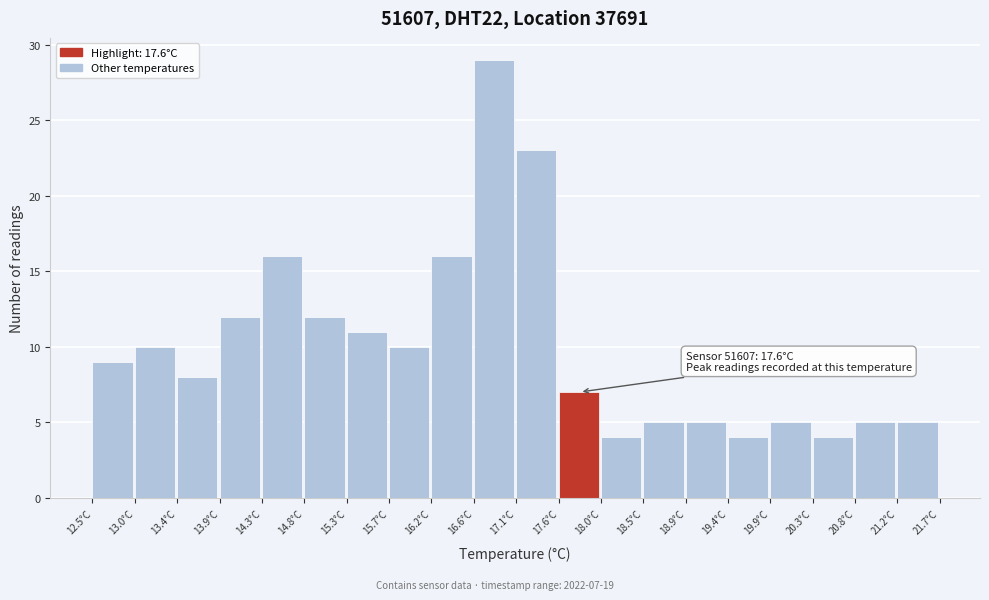

Which range on the x-axis has the tallest bar?

16.65 to 17.10